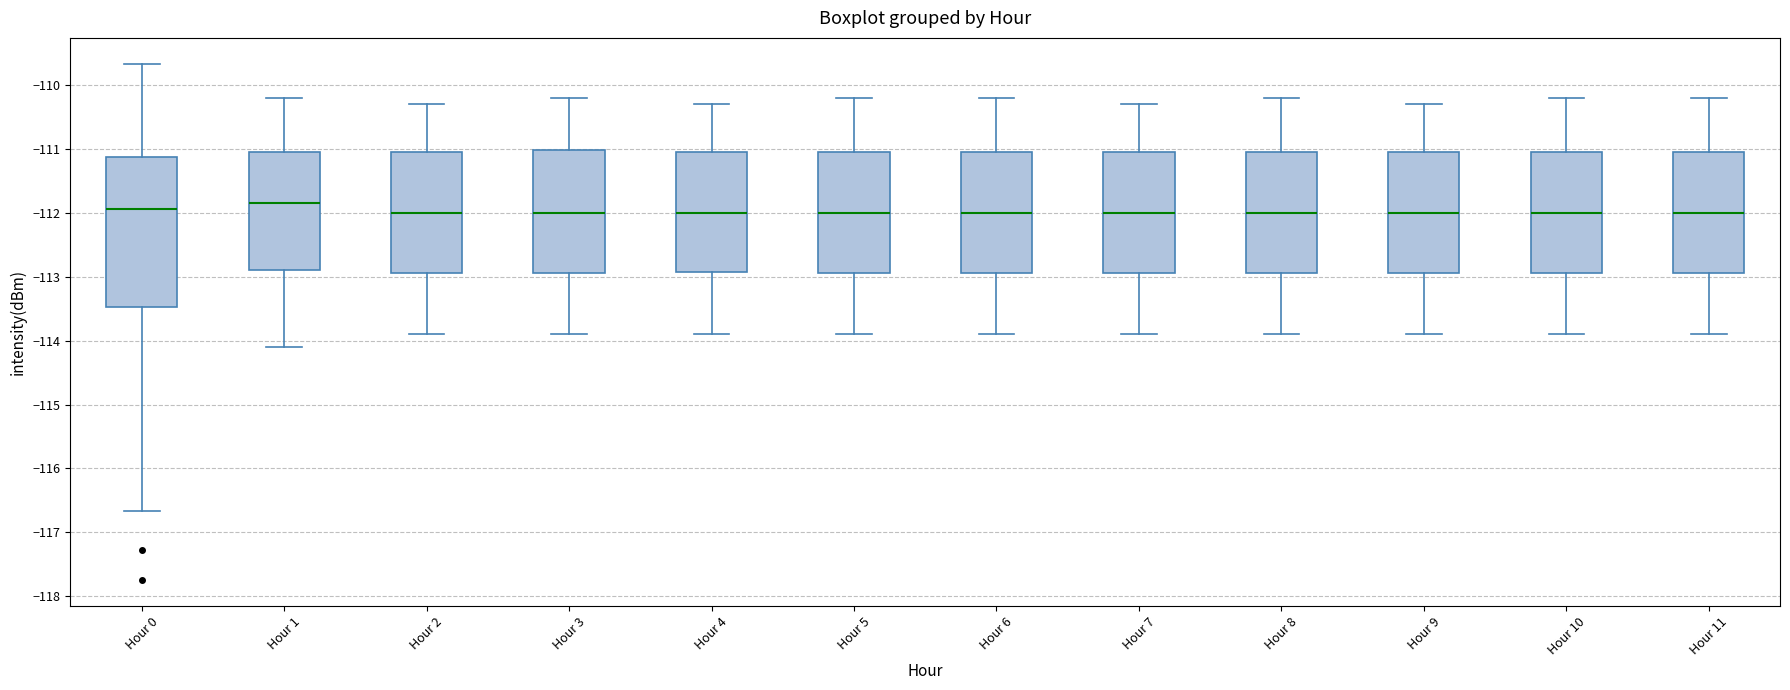

Reading left to right, read every box against the y-axis: the position of its median line, the range the box covers, and the ends of its whiskers. The values are not printed on the chart, so give them approximately, as read against the axis.

Hour 0: median -111.9, box -113.5 to -111.1, whiskers -116.7 to -109.7
Hour 1: median -111.8, box -112.9 to -111.0, whiskers -114.1 to -110.2
Hour 2: median -112.0, box -112.9 to -111.0, whiskers -113.9 to -110.3
Hour 3: median -112.0, box -112.9 to -111.0, whiskers -113.9 to -110.2
Hour 4: median -112.0, box -112.9 to -111.0, whiskers -113.9 to -110.3
Hour 5: median -112.0, box -112.9 to -111.0, whiskers -113.9 to -110.2
Hour 6: median -112.0, box -112.9 to -111.0, whiskers -113.9 to -110.2
Hour 7: median -112.0, box -112.9 to -111.0, whiskers -113.9 to -110.3
Hour 8: median -112.0, box -112.9 to -111.0, whiskers -113.9 to -110.2
Hour 9: median -112.0, box -112.9 to -111.0, whiskers -113.9 to -110.3
Hour 10: median -112.0, box -112.9 to -111.0, whiskers -113.9 to -110.2
Hour 11: median -112.0, box -112.9 to -111.0, whiskers -113.9 to -110.2